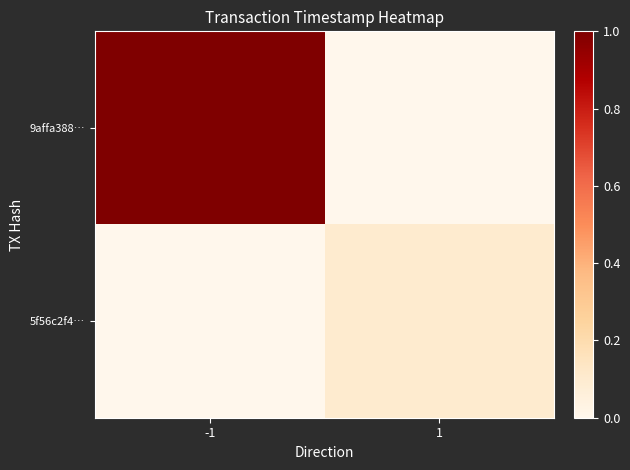

Which series has the largest range (max minus min)?

9affa388…